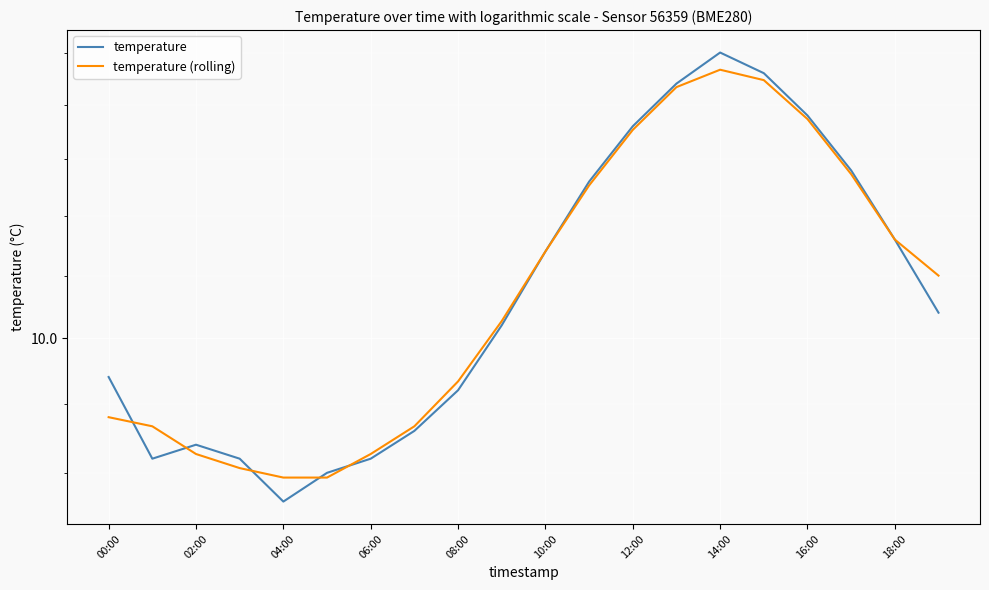

What is the difference between the maximum and minimum values in the temperature series?

3.7